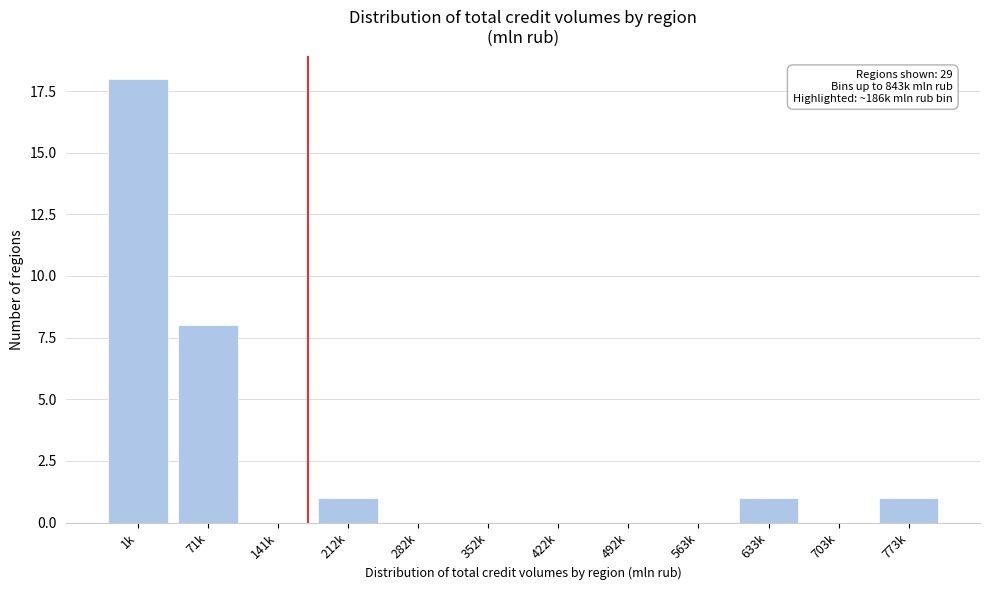

Reading left to right, transcribe all the data shown in this chart.

1k=18	71k=8	141k=0	212k=1	282k=0	352k=0	422k=0	492k=0	563k=0	633k=1	703k=0	773k=1